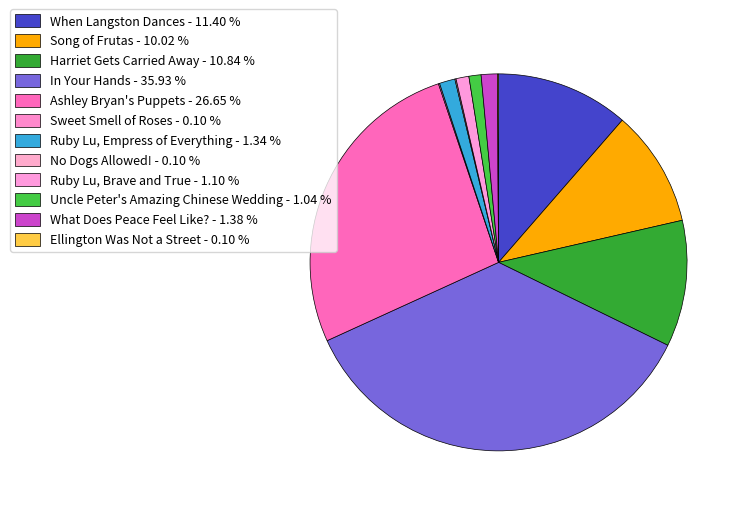

Is there any slice that represents more than half of the pie?

No